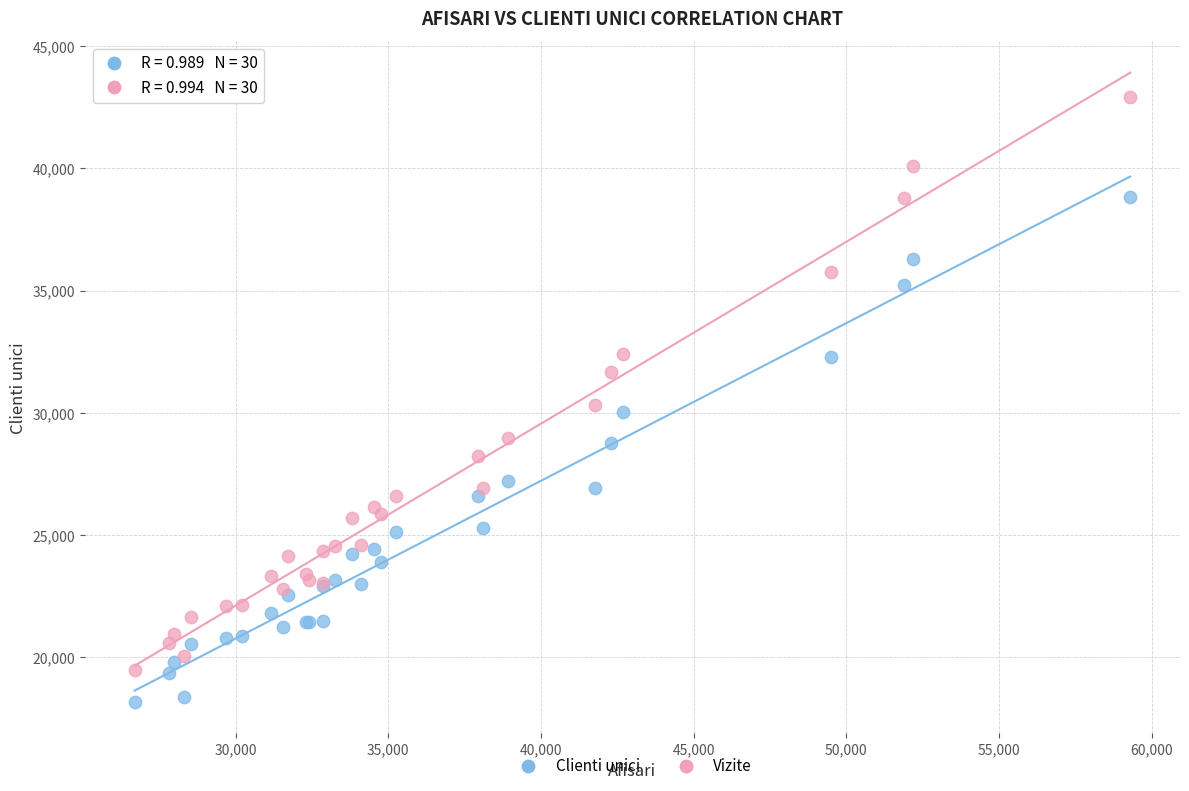

Which series reaches the minimum Y coordinate?

Clienti unici